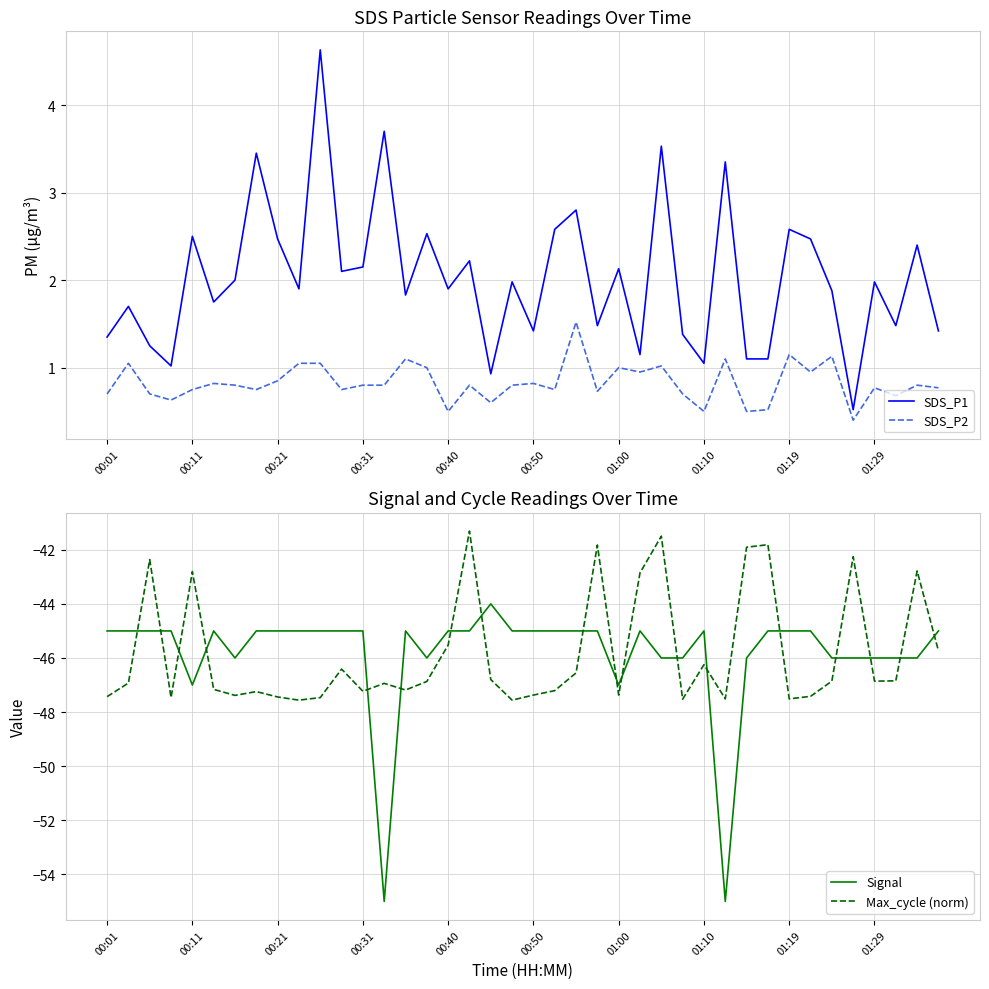

What is the difference between the second highest and minimum values in the Max_cycle (norm) series?

6.1